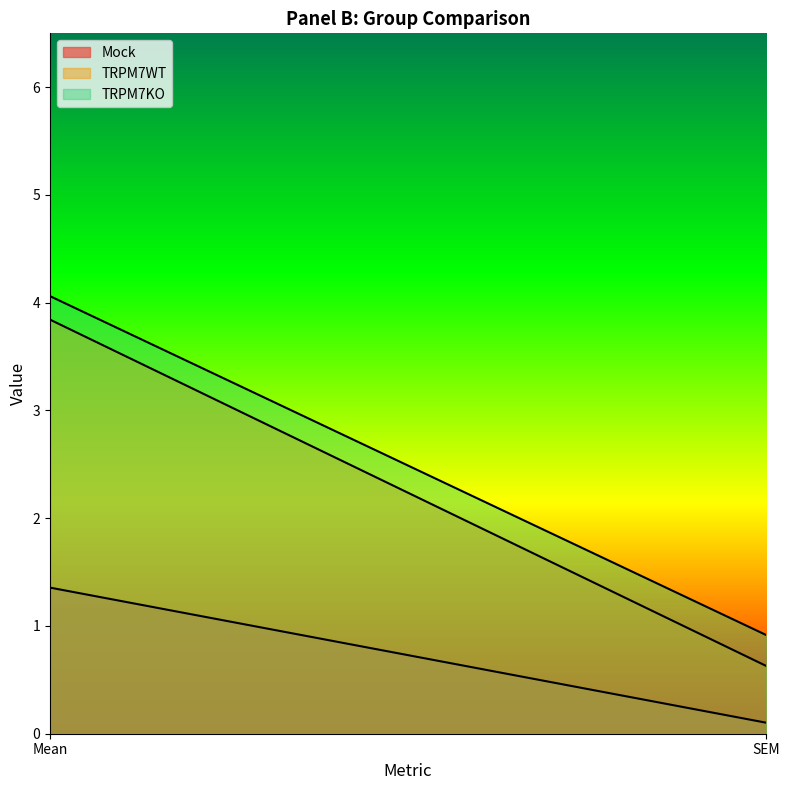

Which series has the largest range (max minus min)?

TRPM7WT